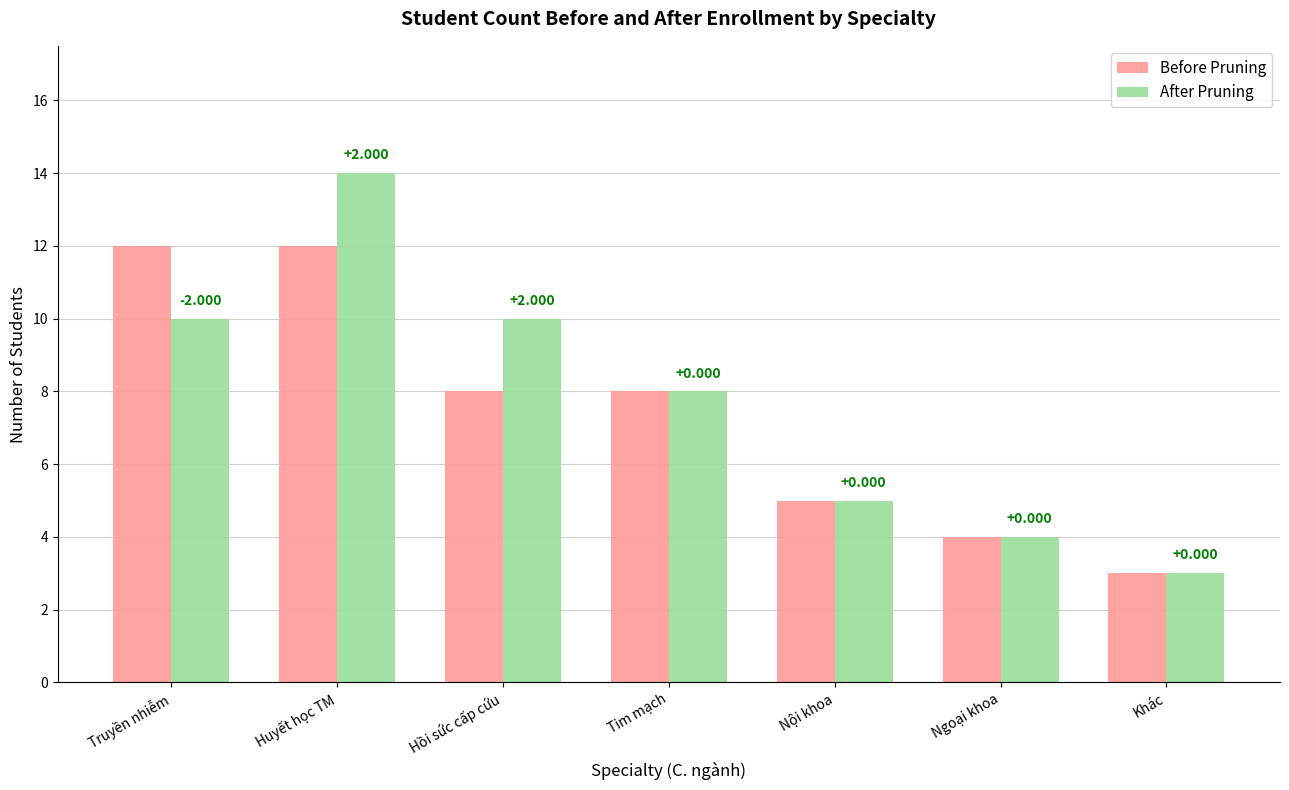

How many bars are there in total?

14